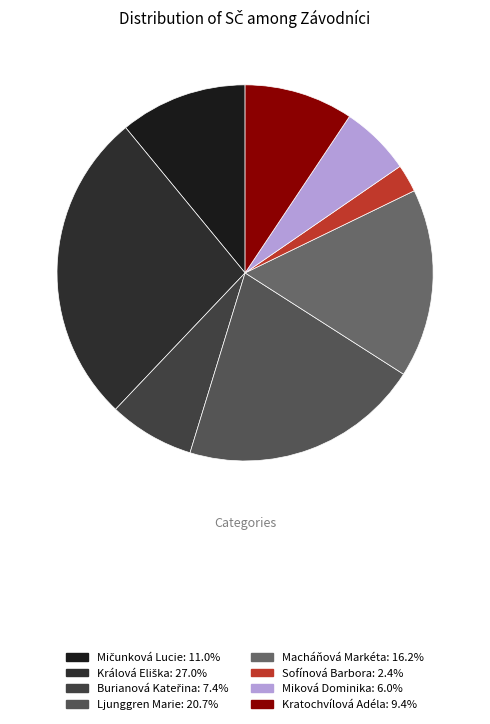

How many segments does this pie chart have?

8